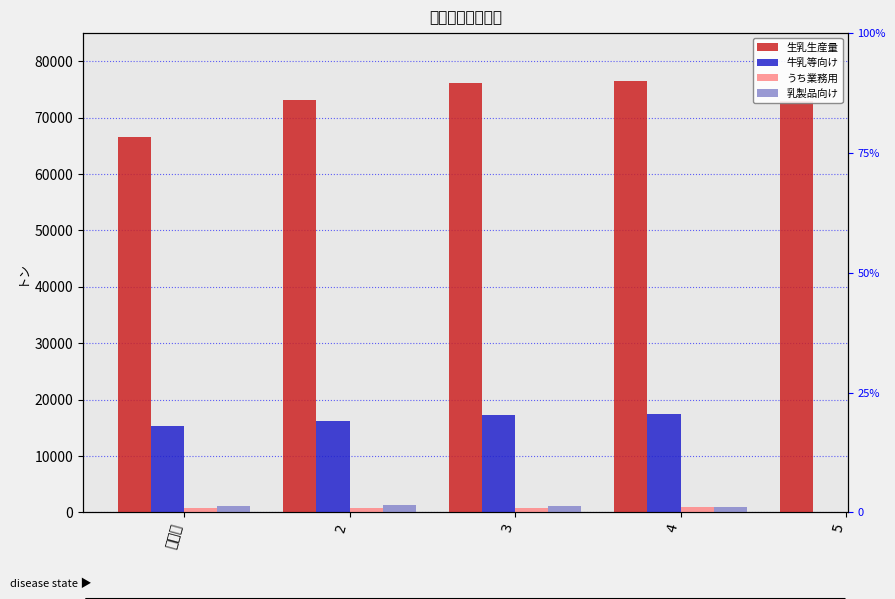

Read the 牛乳等向け value at 令和元.

15302.0